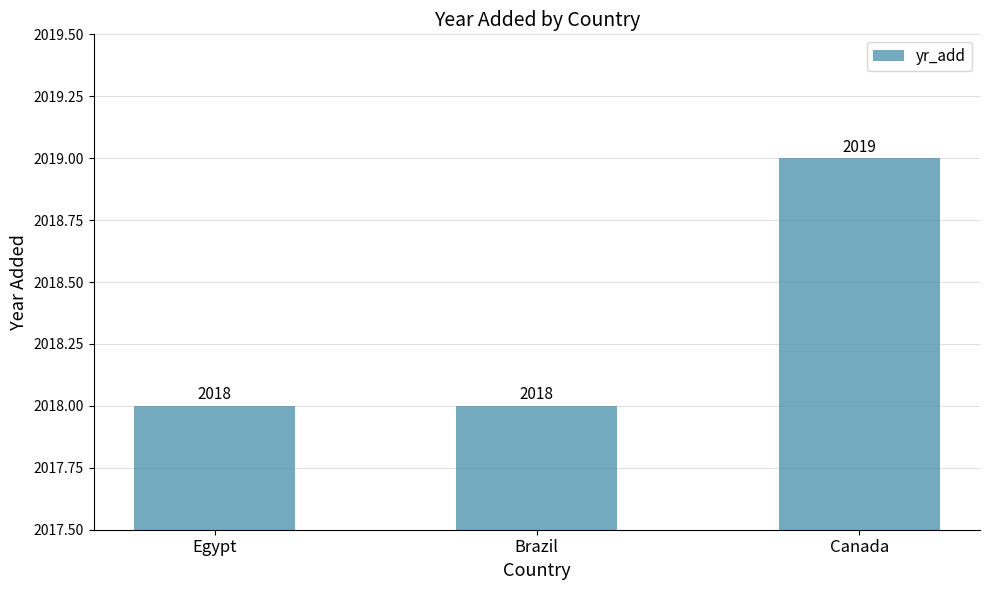

Reading left to right, extract all data points from this chart.

2018	2018	2019